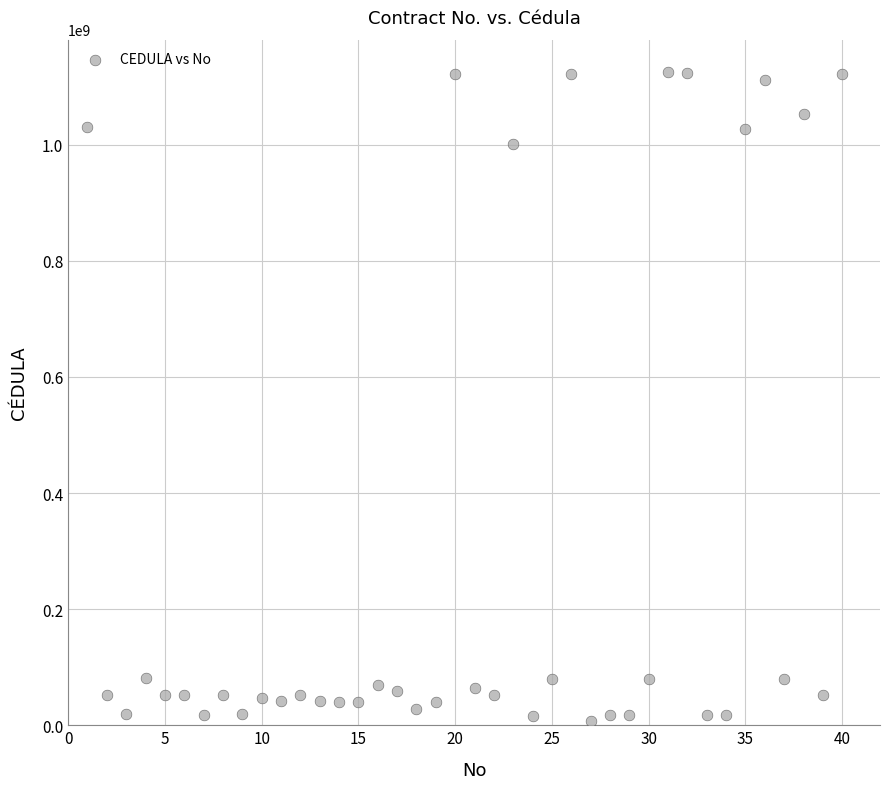

What is the range of X values (max minus min)?

39